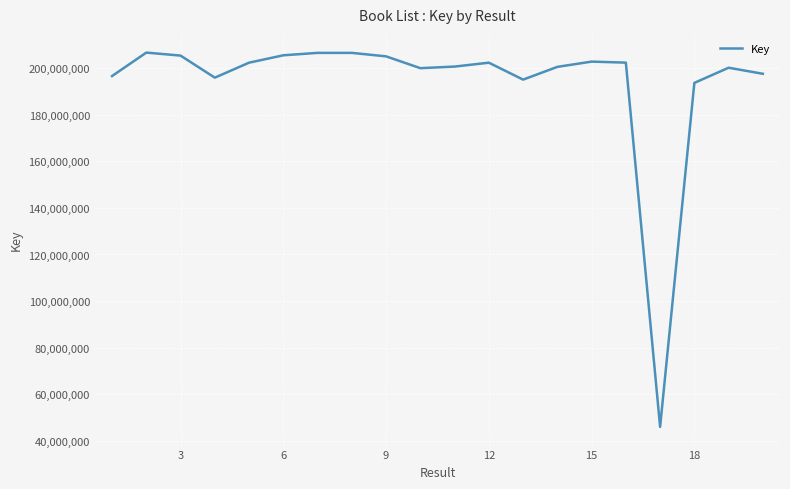

What is the difference between the maximum and minimum values?

160579772